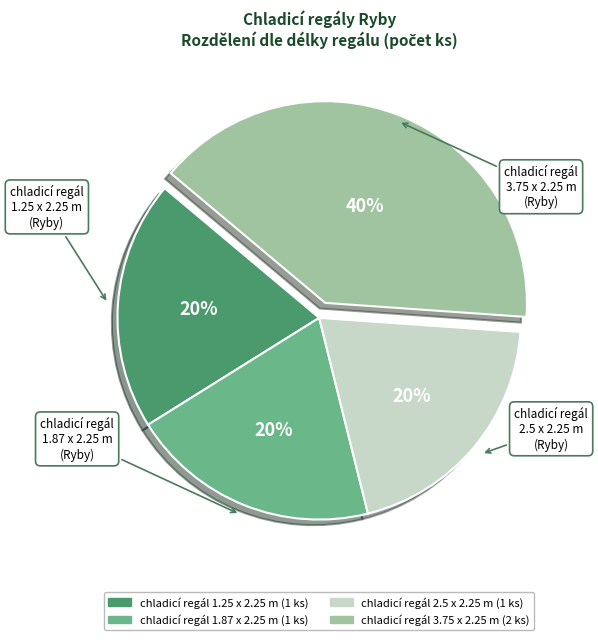

To the nearest percent, what portion does chladicí regál 2.5 x 2.25 m represent?

20%